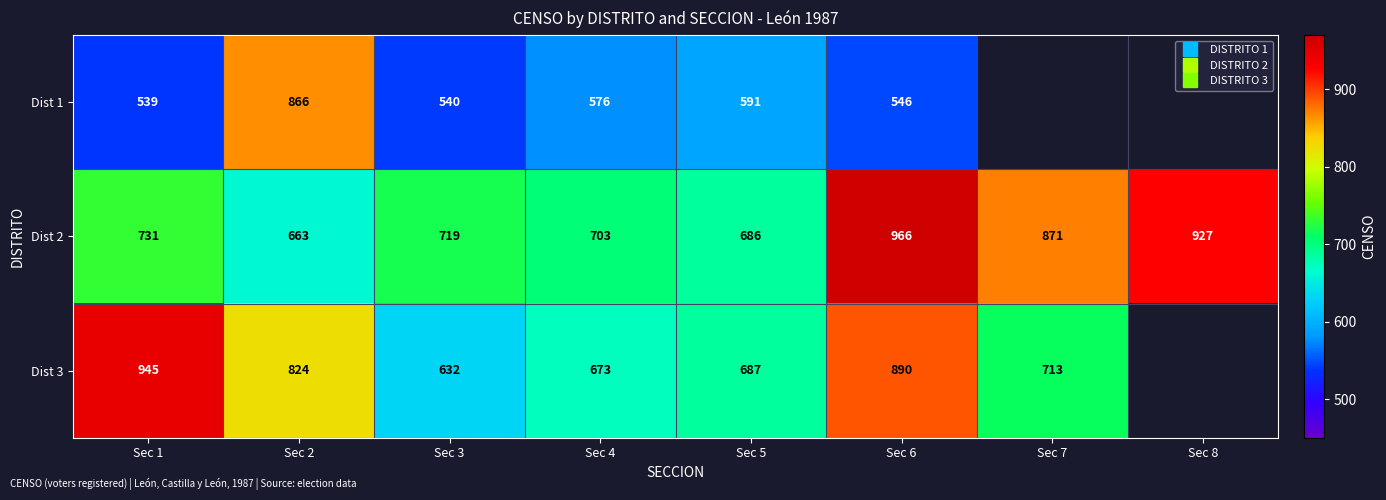

Which series has the largest total across all categories?

Dist 2